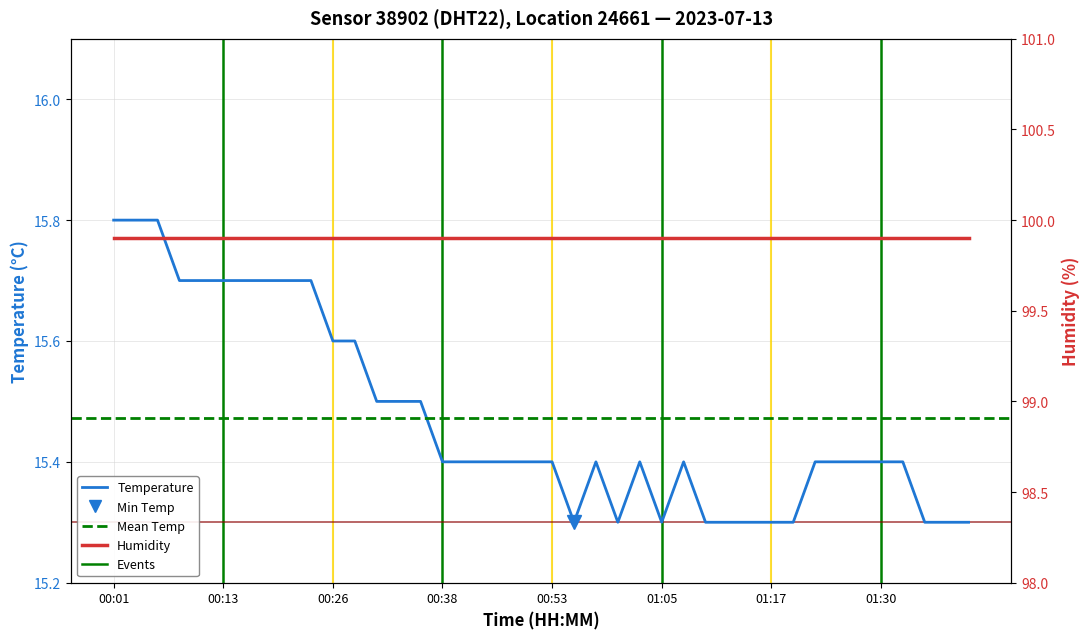

Reading right to left, extract all data points from this chart.

15.3	15.3	15.3	15.4	15.4	15.4	15.4	15.4	15.3	15.3	15.3	15.3	15.3	15.4	15.3	15.4	15.3	15.4	15.3	15.4	15.4	15.4	15.4	15.4	15.4	15.5	15.5	15.5	15.6	15.6	15.7	15.7	15.7	15.7	15.7	15.7	15.7	15.8	15.8	15.8